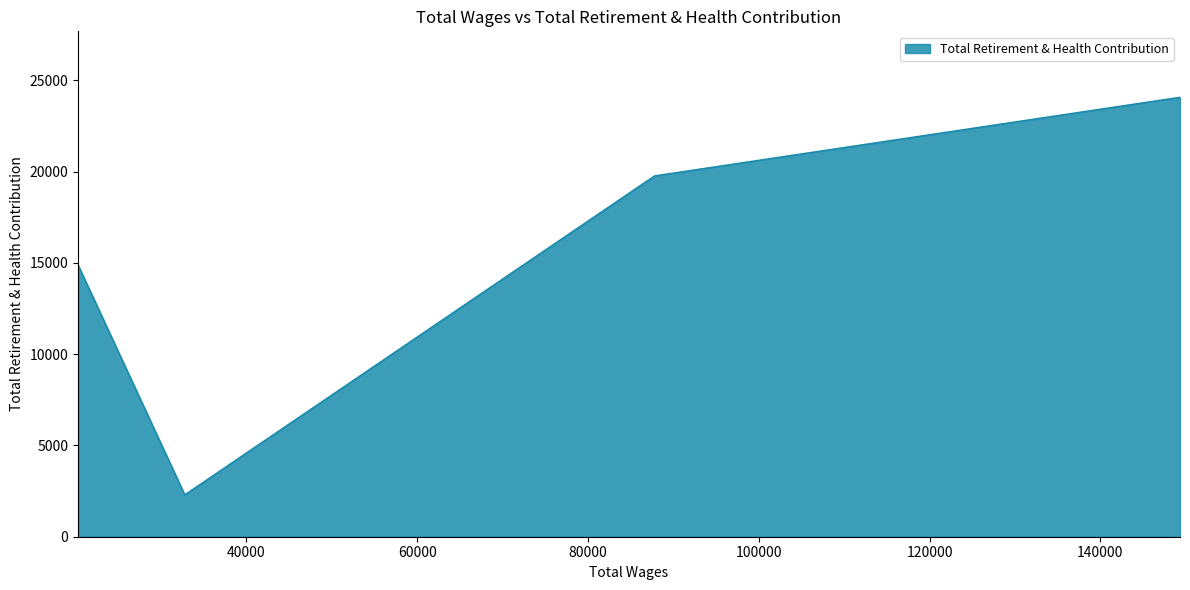

Does the chart have visible grid lines?

No